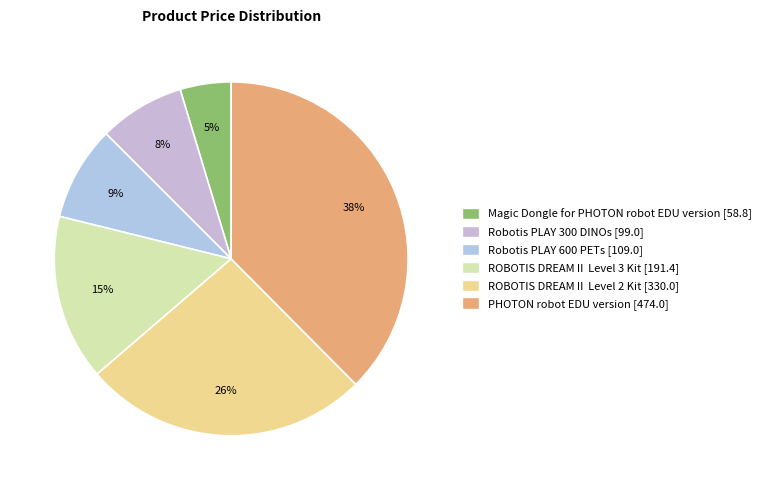

To the nearest percent, what is the average slice percentage?

17%